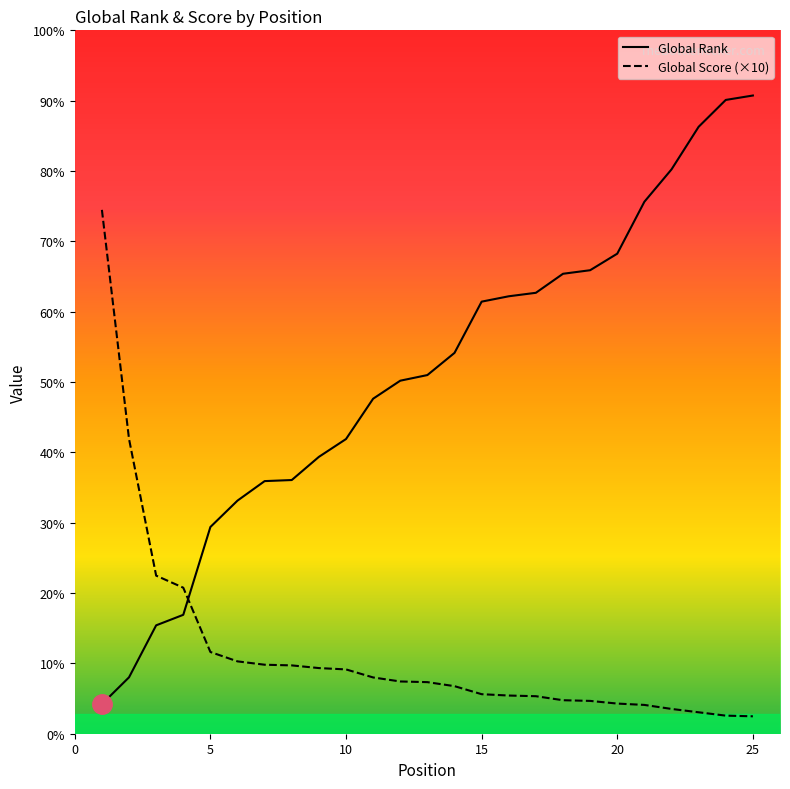

Which has a higher value, 6 or 10?

10